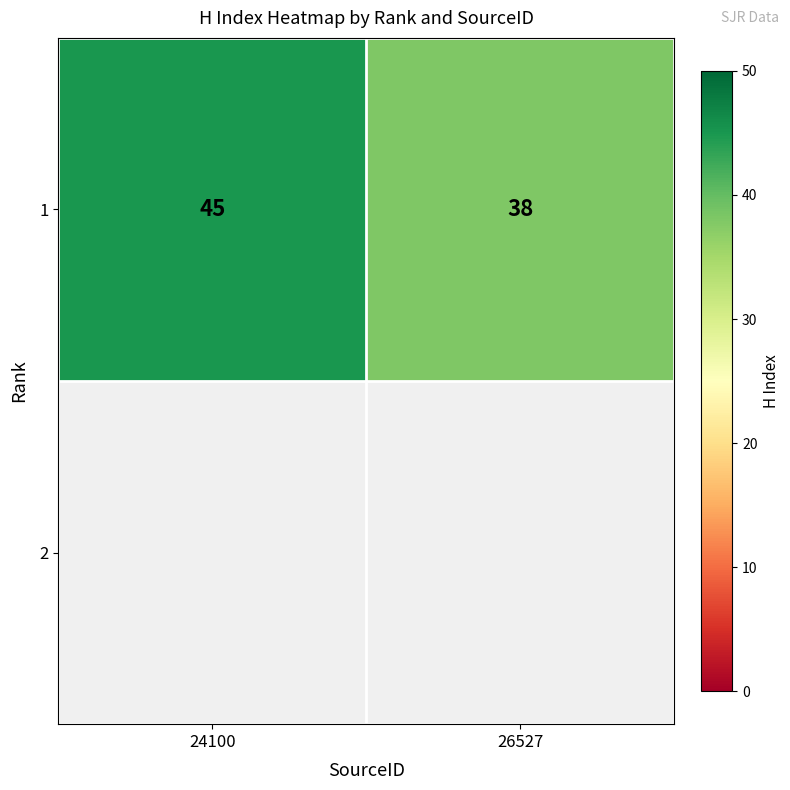

At which label is the value closest to 41?

26527